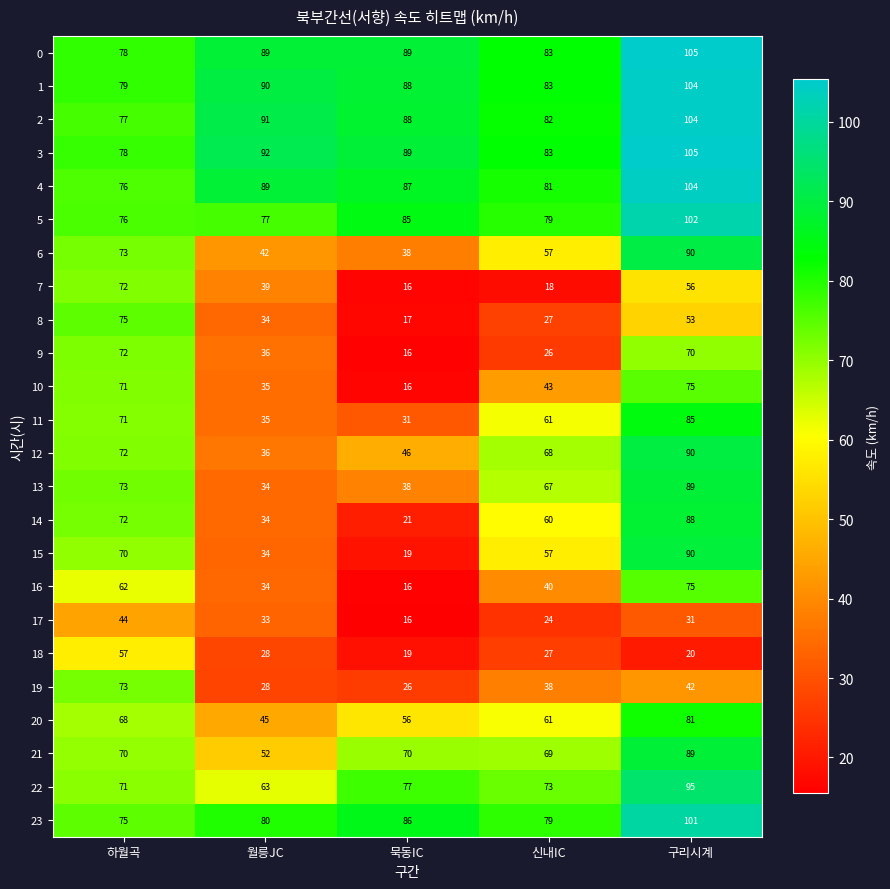

Which series has the largest total across all categories?

3